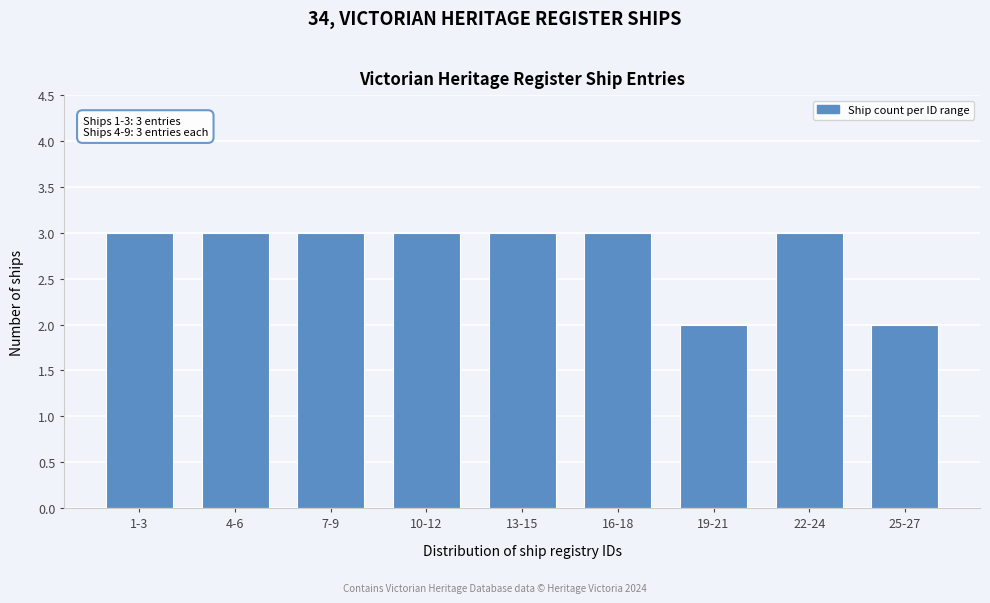

Reading right to left, what are all the values shown in this chart?

2	3	2	3	3	3	3	3	3